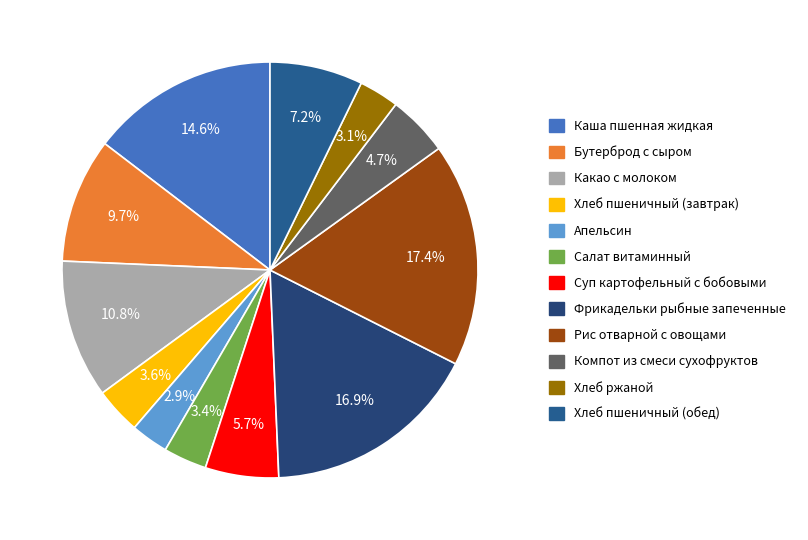

Does any single category account for the majority?

No